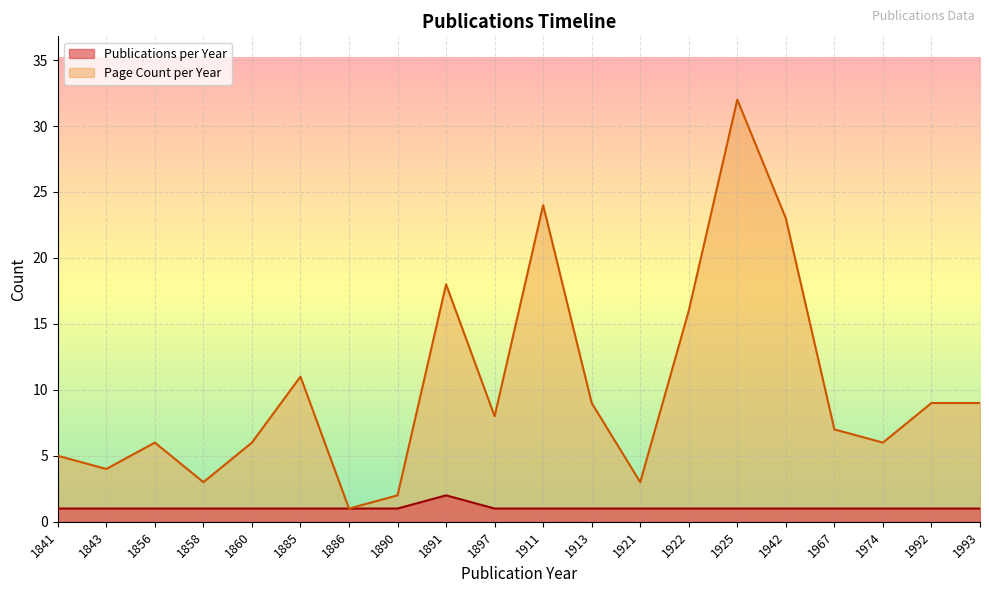

Reading left to right, list all the values displayed in this chart.

Publications per Year: 1	1	1	1	1	1	1	1	2	1	1	1	1	1	1	1	1	1	1	1
Page Count per Year: 5	4	6	3	6	11	1	2	18	8	24	9	3	16	32	23	7	6	9	9